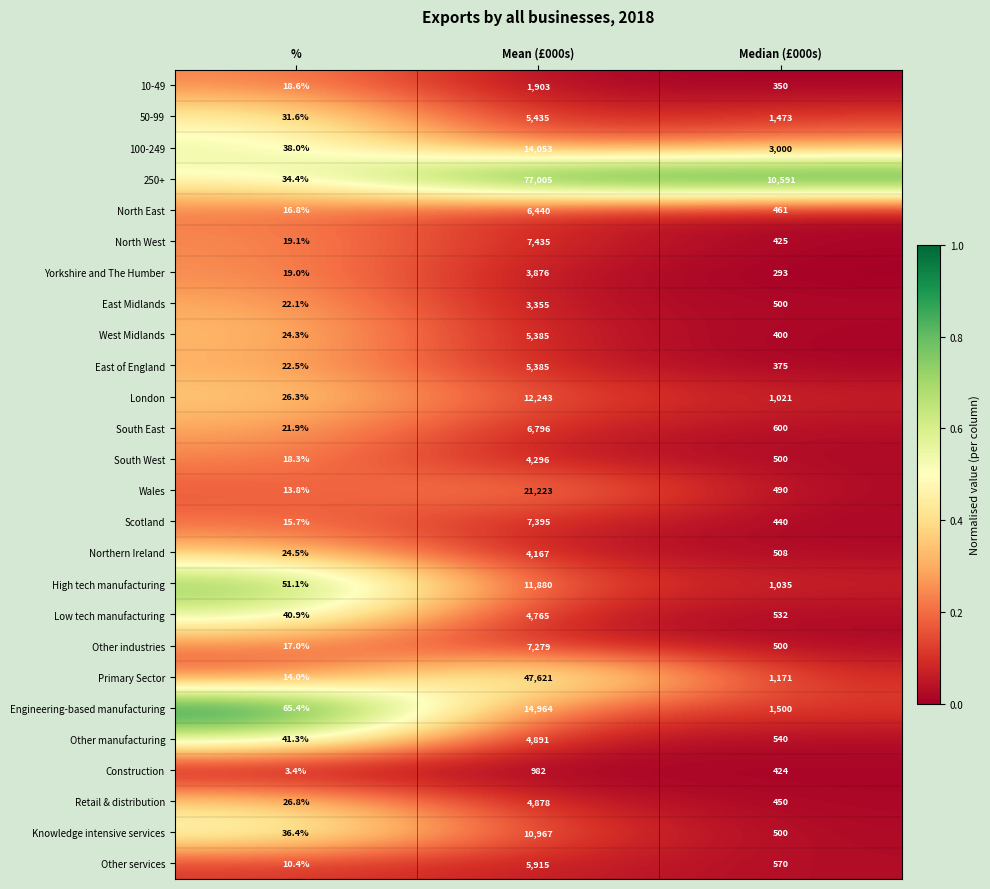

At which label is Yorkshire and The Humber closest to 1947?

Median (£000s)